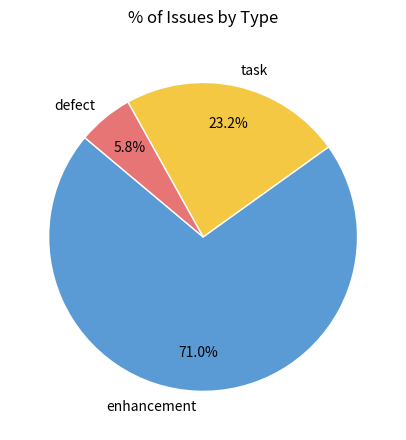

Do enhancement and defect together represent more than half of the pie?

Yes